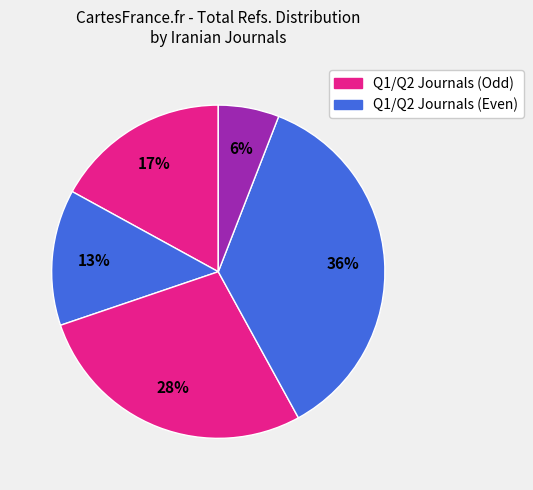

How many slices are in this pie chart?

5